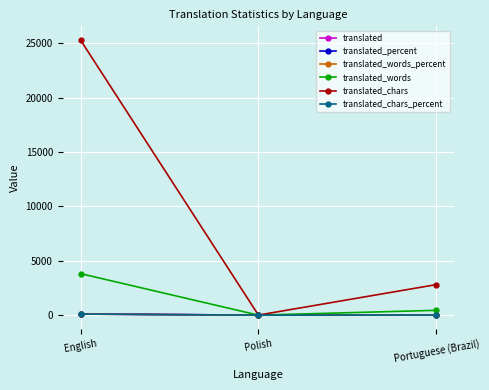

At which label is translated_chars closest to 12659?

Portuguese (Brazil)